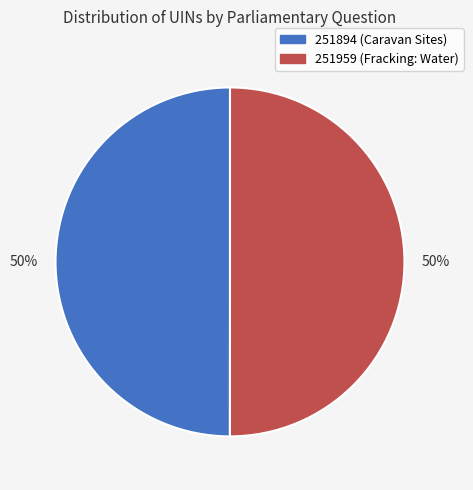

Is it true that 251959 is 50% of the pie?

True